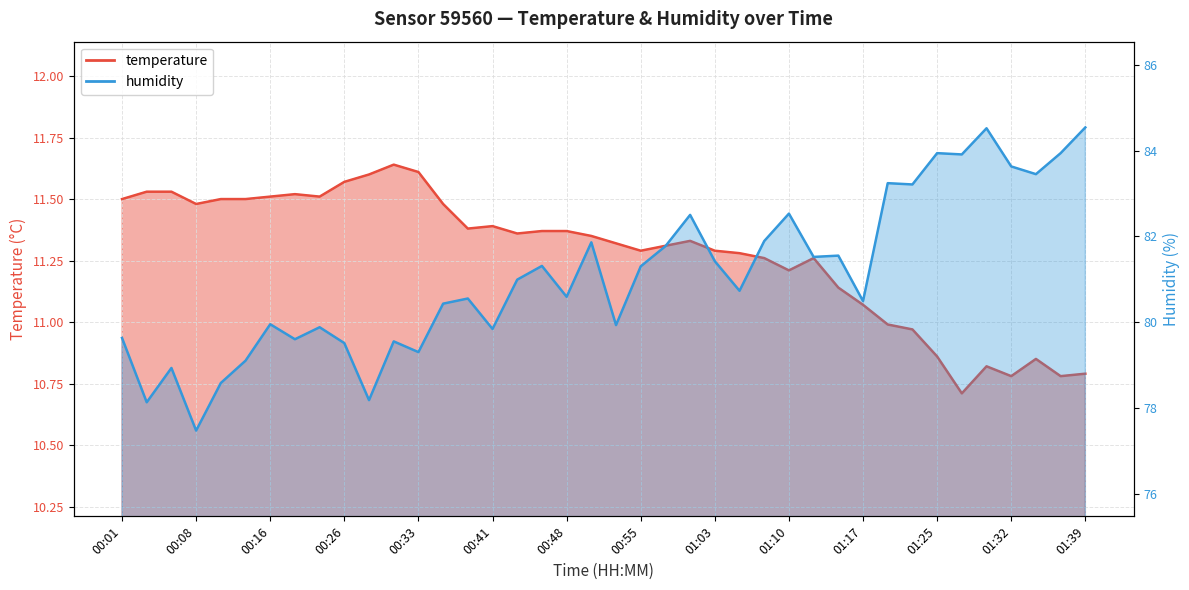

Rank the series at 00:31 from highest to lowest value.

humidity, temperature